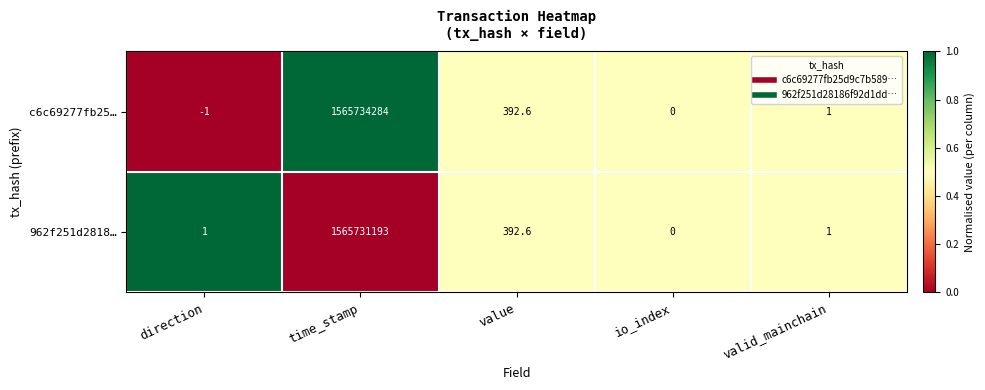

What is the difference between the second highest and second lowest values in the 962f251d2818… series?

391.6